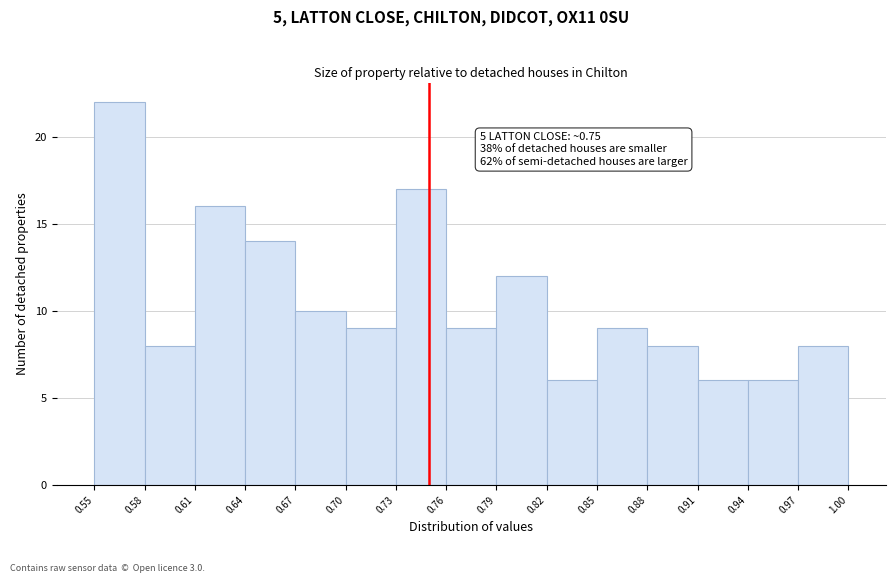

Which range on the x-axis has the tallest bar?

0.55 to 0.58